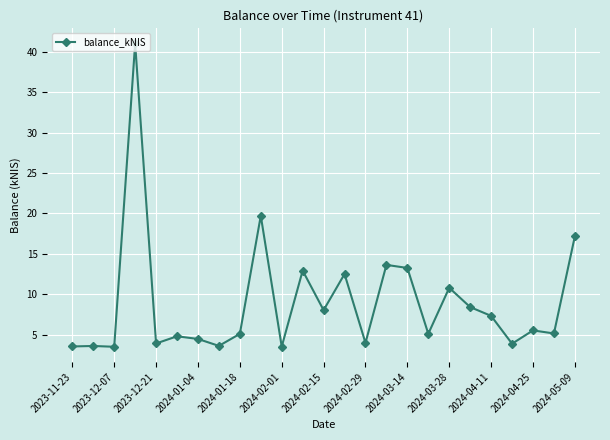

What is the difference between the maximum and minimum values?

37.6